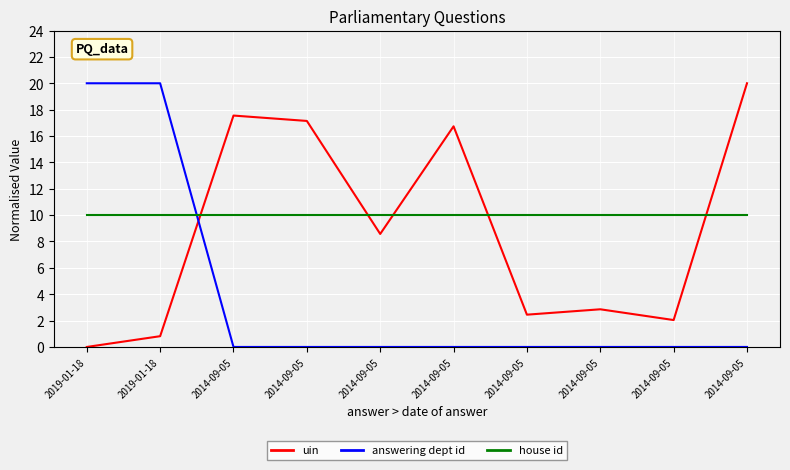

How many lines are shown in the chart?

3